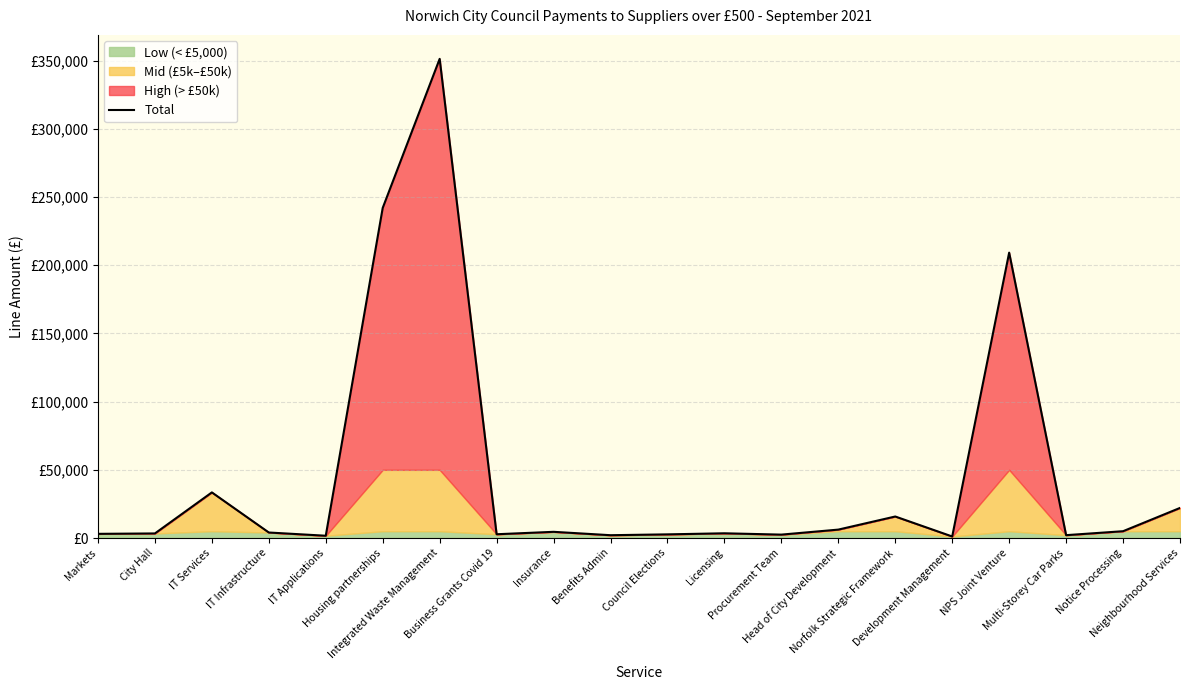

What is the difference between the values at Markets and IT Applications?

1389.6